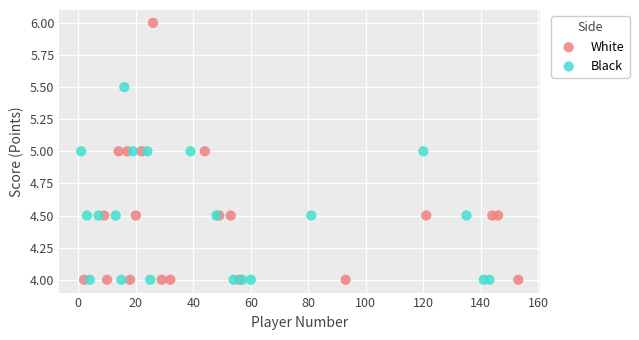

Which series contains the highest Y value?

White